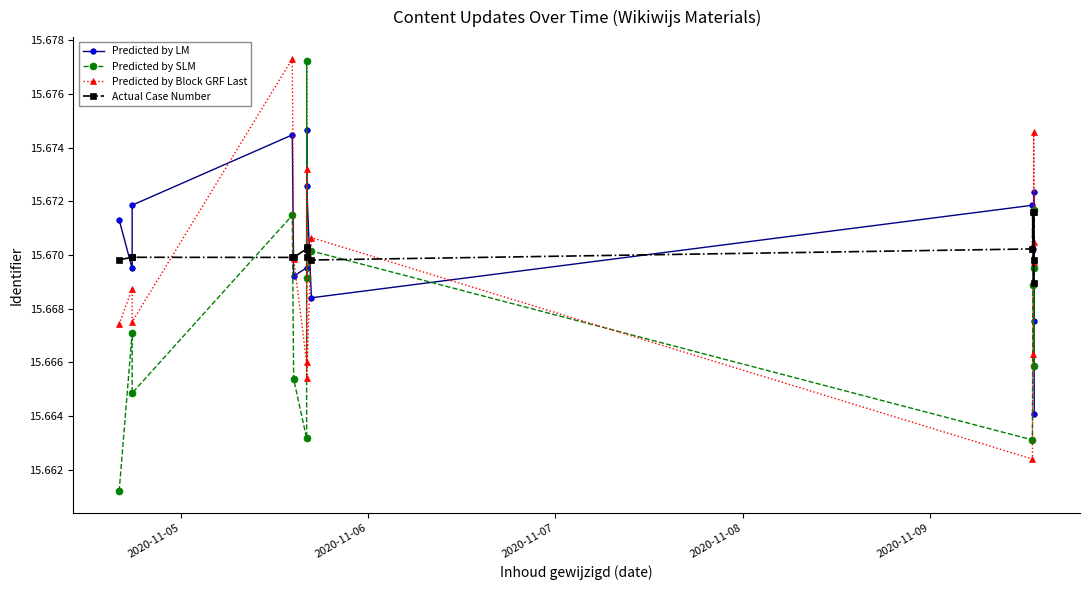

Reading left to right, what are all the values shown in this chart?

Predicted by LM: 15.7	15.7	15.7	15.7	15.7	15.7	15.7	15.7	15.7	15.7	15.7	15.7	15.7	15.7
Predicted by SLM: 15.7	15.7	15.7	15.7	15.7	15.7	15.7	15.7	15.7	15.7	15.7	15.7	15.7	15.7
Predicted by Block GRF Last: 15.7	15.7	15.7	15.7	15.7	15.7	15.7	15.7	15.7	15.7	15.7	15.7	15.7	15.7
Actual Case Number: 15.7	15.7	15.7	15.7	15.7	15.7	15.7	15.7	15.7	15.7	15.7	15.7	15.7	15.7